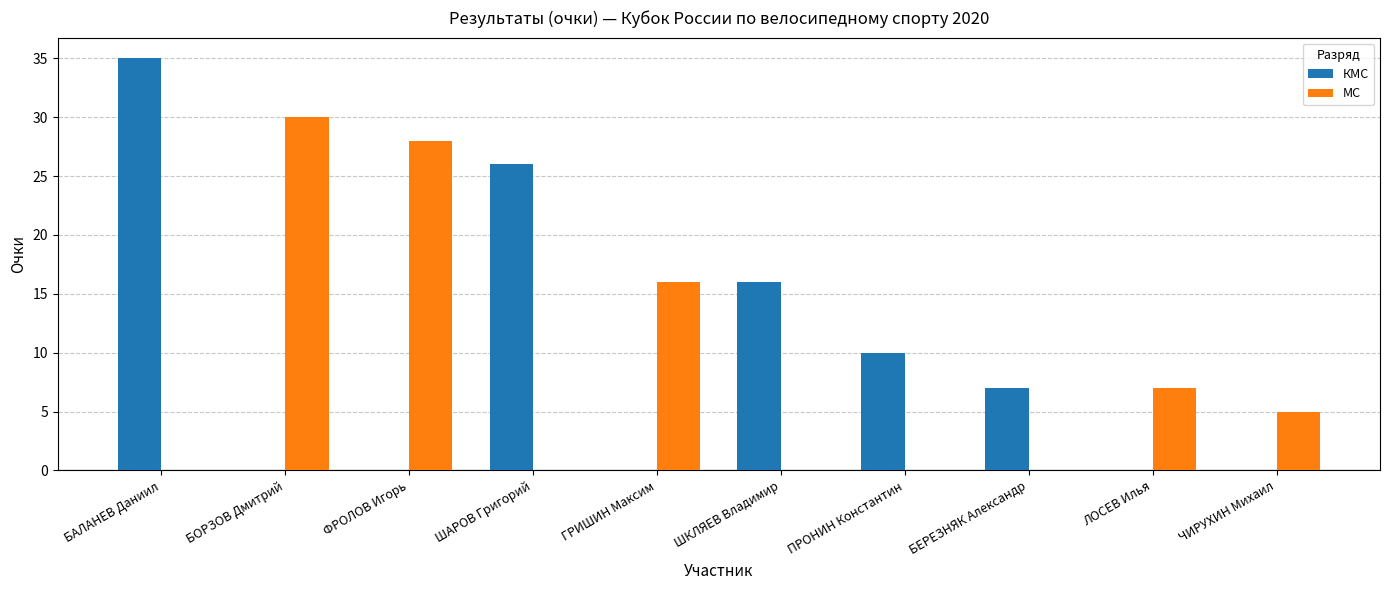

Reading right to left, transcribe all the data shown in this chart.

КМС: 0	0	7	10	16	0	26	0	0	35
МС: 5	7	0	0	0	16	0	28	30	0